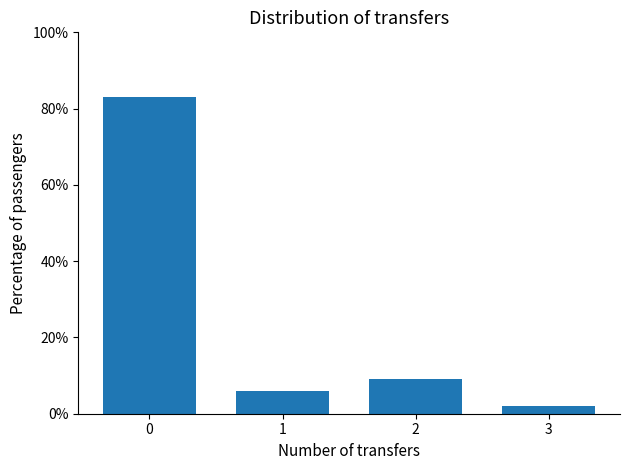

Reading right to left, list all the values displayed in this chart.

3=2	2=9	1=6	0=83